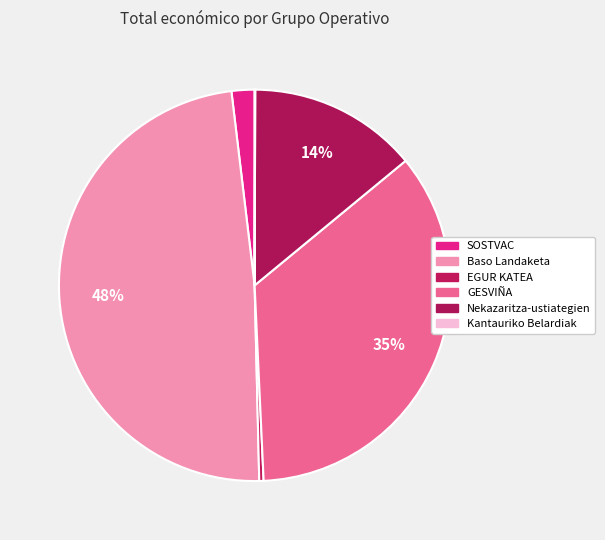

Count the number of slices in the pie.

6